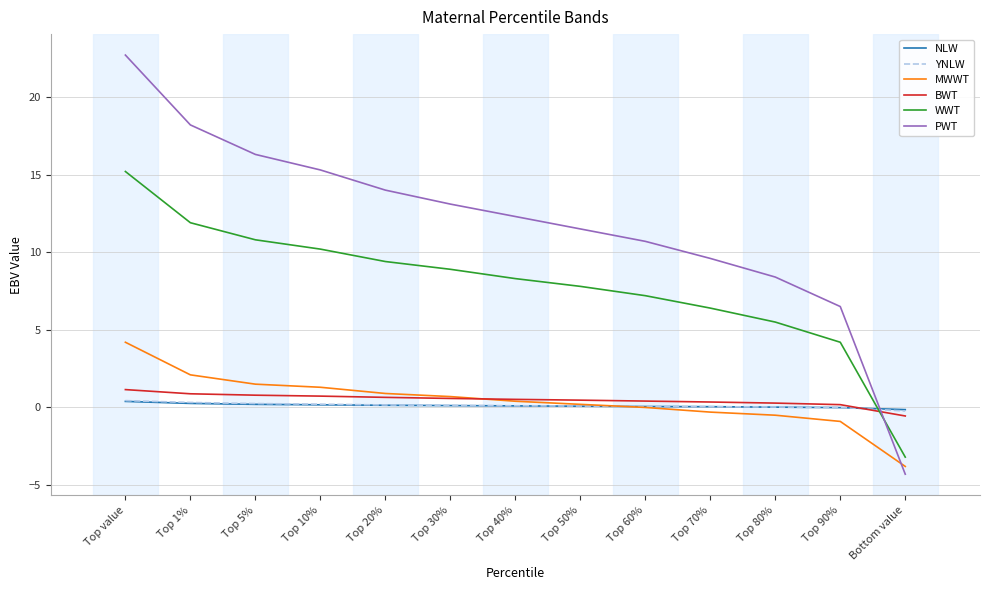

What is the total value across all series at Top 50%?

20.1